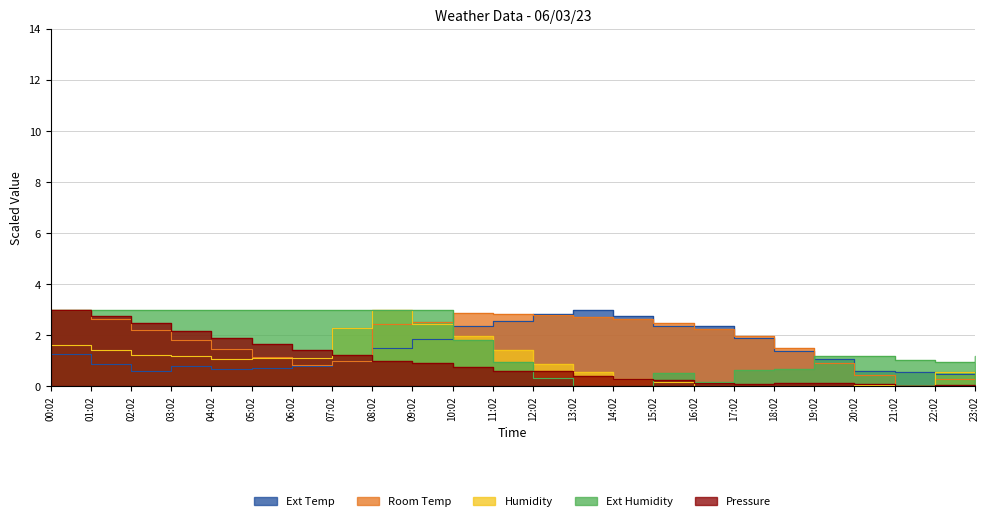

How many series are shown in this chart?

5